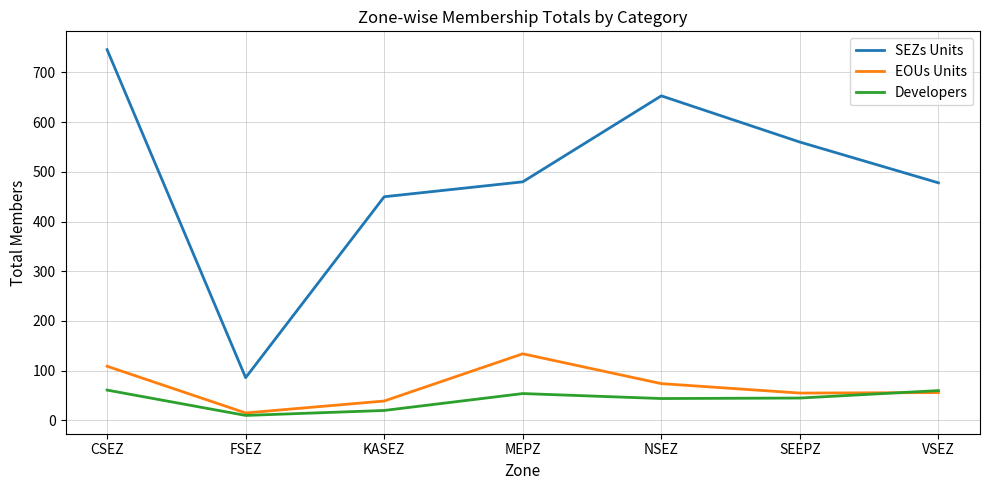

The value of EOUs Units at NSEZ is 74. True or false?

True